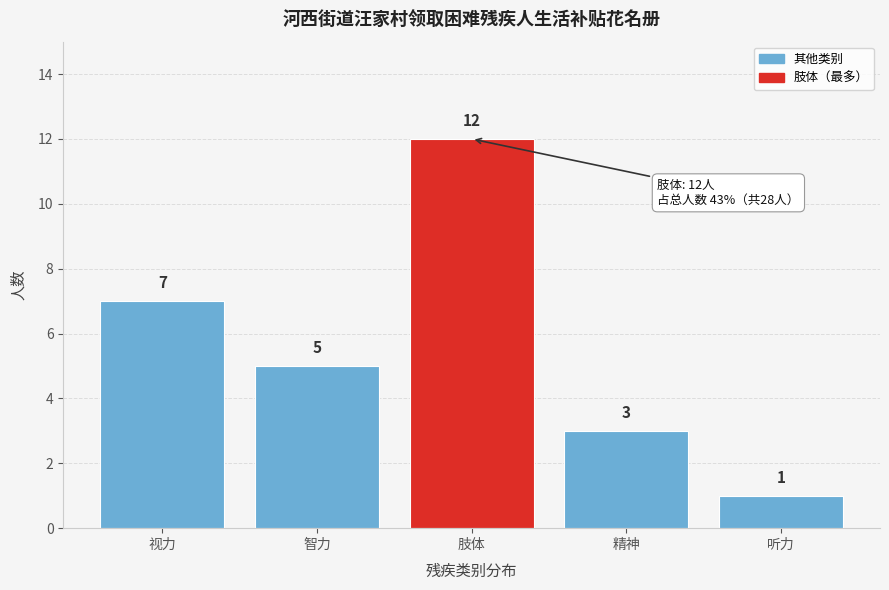

Reading left to right, transcribe all the data shown in this chart.

7	5	12	3	1